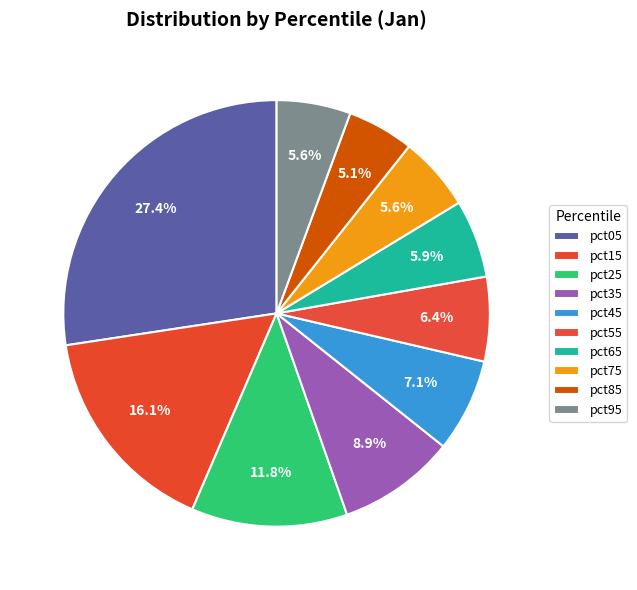

Count the number of slices in the pie.

10